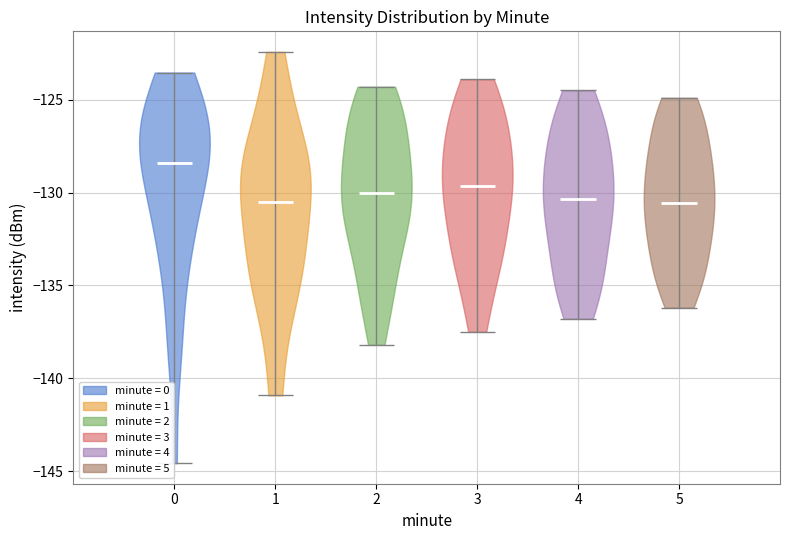

Reading left to right, read every violin against the y-axis: where its median line is, and the lowest and highest points it reaches. The values are not printed on the chart, so give them approximately, as read against the axis.

0: median line -128.5, lowest point -144.5, highest point -123.5
1: median line -130.5, lowest point -141.0, highest point -122.5
2: median line -130.0, lowest point -138.0, highest point -124.5
3: median line -129.5, lowest point -137.5, highest point -124.0
4: median line -130.5, lowest point -137.0, highest point -124.5
5: median line -130.5, lowest point -136.0, highest point -125.0